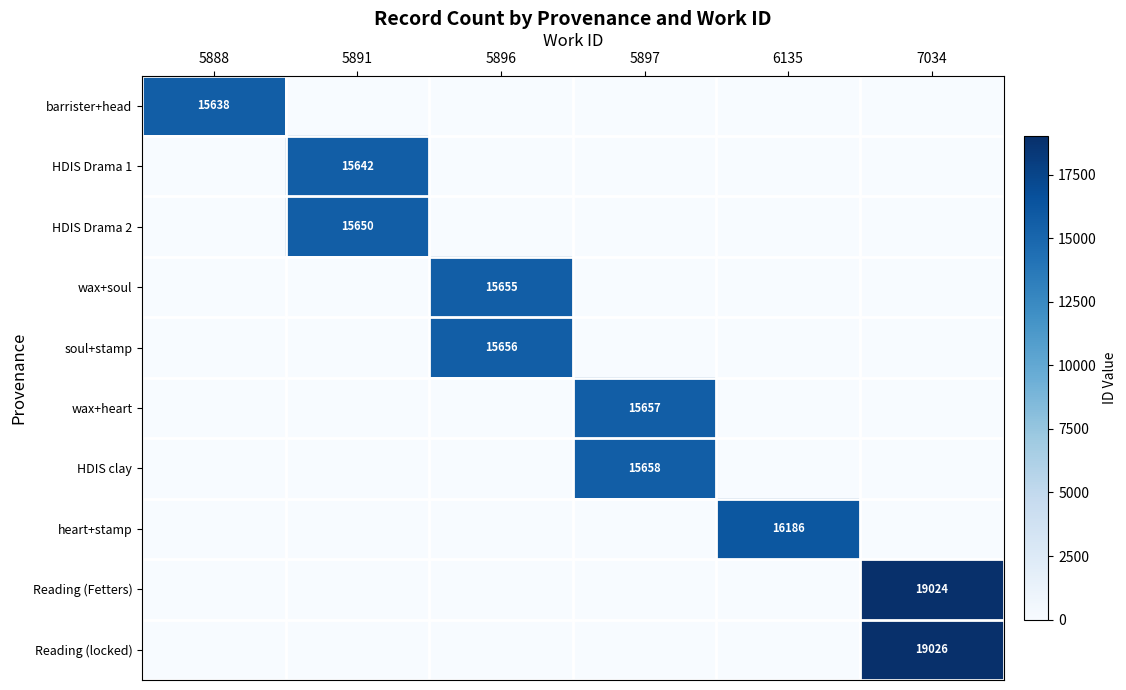

What is the spread (max minus min) of values at 5891?

15650